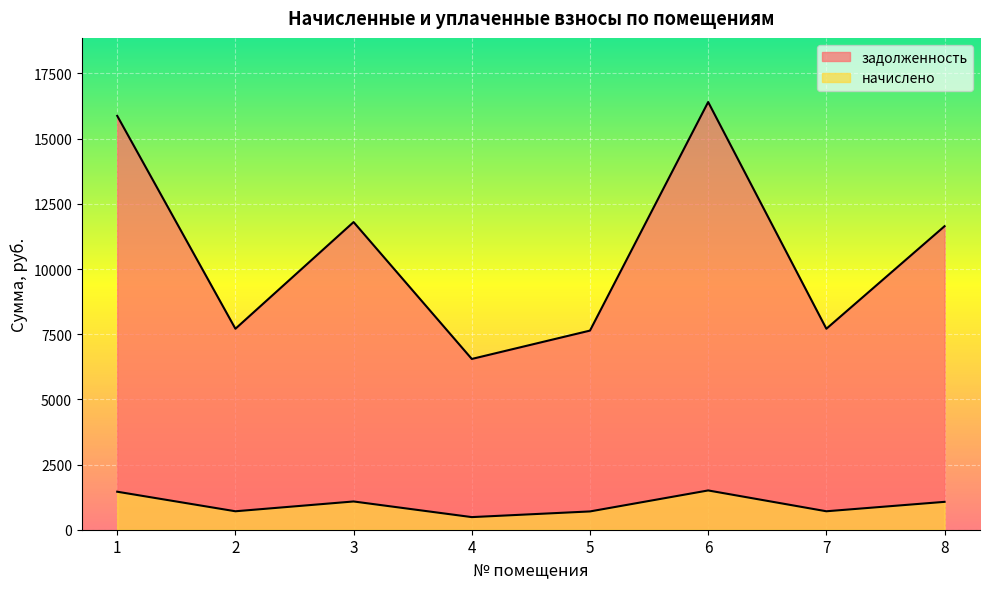

Rank the series by their average value, from highest to lowest.

задолженность, начислено